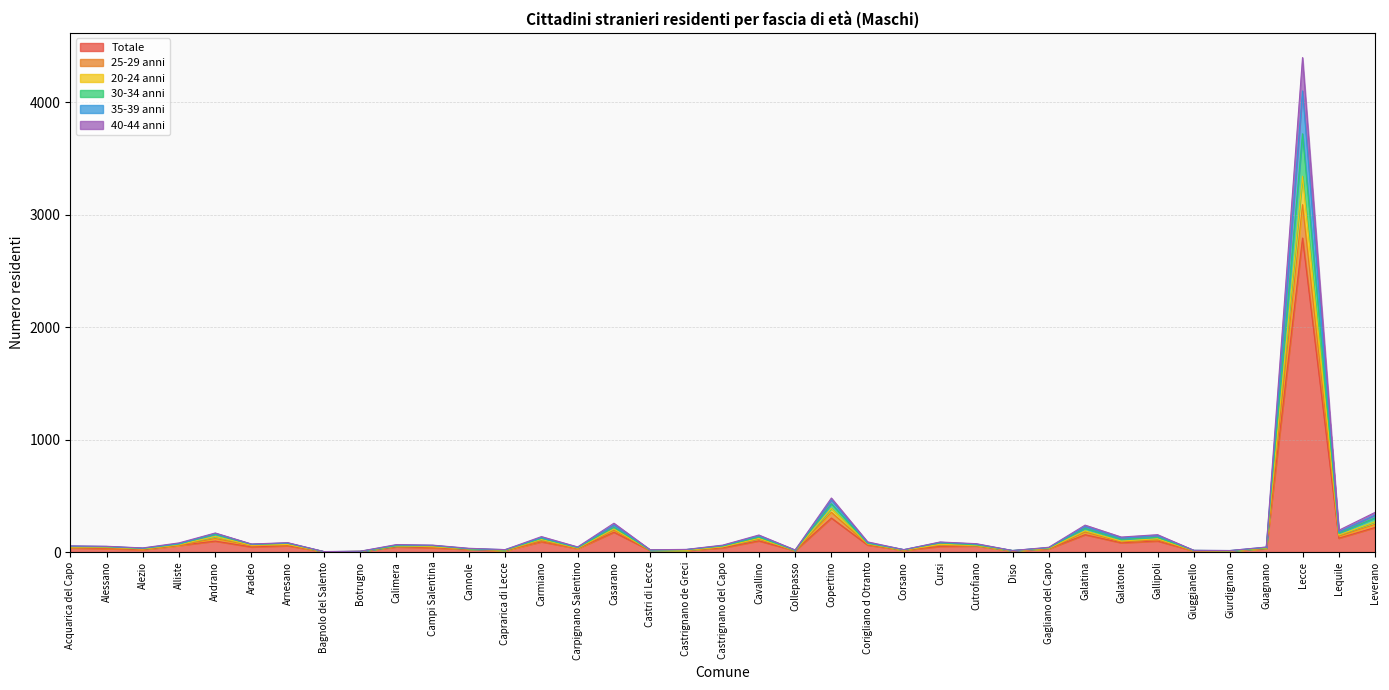

Reading right to left, extract all data points from this chart.

Totale: Leverano=219	Lequile=124	Lecce=2793	Guagnano=31	Giurdignano=9	Giuggianello=10	Gallipoli=99	Galatone=83	Galatina=155	Gagliano del Capo=29	Diso=10	Cutrofiano=55	Cursi=51	Corsano=16	Corigliano d Otranto=63	Copertino=303	Collepasso=12	Cavallino=100	Castrignano del Capo=38	Castrignano de Greci=14	Castri di Lecce=14	Casarano=177	Carpignano Salentino=31	Carmiano=92	Caprarica di Lecce=14	Cannole=23	Campi Salentina=39	Calimera=47	Botrugno=6	Bagnolo del Salento=3	Arnesano=57	Aradeo=46	Andrano=98	Alliste=59	Alezio=22	Alessano=31	Acquarica del Capo=38
25-29 anni: Leverano=305	Lequile=167	Lecce=3720	Guagnano=39	Giurdignano=12	Giuggianello=15	Gallipoli=131	Galatone=113	Galatina=211	Gagliano del Capo=38	Diso=14	Cutrofiano=64	Cursi=82	Corsano=21	Corigliano d Otranto=78	Copertino=430	Collepasso=15	Cavallino=133	Castrignano del Capo=54	Castrignano de Greci=22	Castri di Lecce=17	Casarano=221	Carpignano Salentino=39	Carmiano=122	Caprarica di Lecce=18	Cannole=28	Campi Salentina=57	Calimera=56	Botrugno=6	Bagnolo del Salento=4	Arnesano=78	Aradeo=68	Andrano=160	Alliste=71	Alezio=32	Alessano=47	Acquarica del Capo=49
20-24 anni: Leverano=269	Lequile=152	Lecce=3342	Guagnano=36	Giurdignano=10	Giuggianello=13	Gallipoli=119	Galatone=98	Galatina=189	Gagliano del Capo=34	Diso=12	Cutrofiano=59	Cursi=69	Corsano=18	Corigliano d Otranto=74	Copertino=389	Collepasso=14	Cavallino=122	Castrignano del Capo=47	Castrignano de Greci=16	Castri di Lecce=17	Casarano=206	Carpignano Salentino=36	Carmiano=113	Caprarica di Lecce=17	Cannole=28	Campi Salentina=48	Calimera=54	Botrugno=6	Bagnolo del Salento=4	Arnesano=68	Aradeo=61	Andrano=139	Alliste=66	Alezio=28	Alessano=44	Acquarica del Capo=45
30-34 anni: Leverano=329	Lequile=179	Lecce=4101	Guagnano=44	Giurdignano=14	Giuggianello=15	Gallipoli=147	Galatone=125	Galatina=227	Gagliano del Capo=40	Diso=14	Cutrofiano=71	Cursi=87	Corsano=22	Corigliano d Otranto=84	Copertino=464	Collepasso=17	Cavallino=145	Castrignano del Capo=58	Castrignano de Greci=23	Castri di Lecce=19	Casarano=241	Carpignano Salentino=43	Carmiano=129	Caprarica di Lecce=22	Cannole=31	Campi Salentina=60	Calimera=63	Botrugno=7	Bagnolo del Salento=4	Arnesano=81	Aradeo=70	Andrano=166	Alliste=75	Alezio=35	Alessano=50	Acquarica del Capo=54
35-39 anni: Leverano=353	Lequile=194	Lecce=4398	Guagnano=45	Giurdignano=14	Giuggianello=16	Gallipoli=155	Galatone=134	Galatina=240	Gagliano del Capo=43	Diso=14	Cutrofiano=75	Cursi=90	Corsano=22	Corigliano d Otranto=91	Copertino=481	Collepasso=19	Cavallino=152	Castrignano del Capo=62	Castrignano de Greci=24	Castri di Lecce=21	Casarano=257	Carpignano Salentino=46	Carmiano=138	Caprarica di Lecce=22	Cannole=34	Campi Salentina=62	Calimera=67	Botrugno=8	Bagnolo del Salento=5	Arnesano=84	Aradeo=72	Andrano=170	Alliste=82	Alezio=37	Alessano=52	Acquarica del Capo=55
40-44 anni: Leverano=247	Lequile=141	Lecce=3090	Guagnano=34	Giurdignano=10	Giuggianello=12	Gallipoli=109	Galatone=91	Galatina=178	Gagliano del Capo=32	Diso=12	Cutrofiano=57	Cursi=64	Corsano=17	Corigliano d Otranto=69	Copertino=354	Collepasso=13	Cavallino=117	Castrignano del Capo=47	Castrignano de Greci=16	Castri di Lecce=16	Casarano=195	Carpignano Salentino=33	Carmiano=100	Caprarica di Lecce=14	Cannole=27	Campi Salentina=46	Calimera=53	Botrugno=6	Bagnolo del Salento=3	Arnesano=64	Aradeo=57	Andrano=121	Alliste=60	Alezio=27	Alessano=37	Acquarica del Capo=41